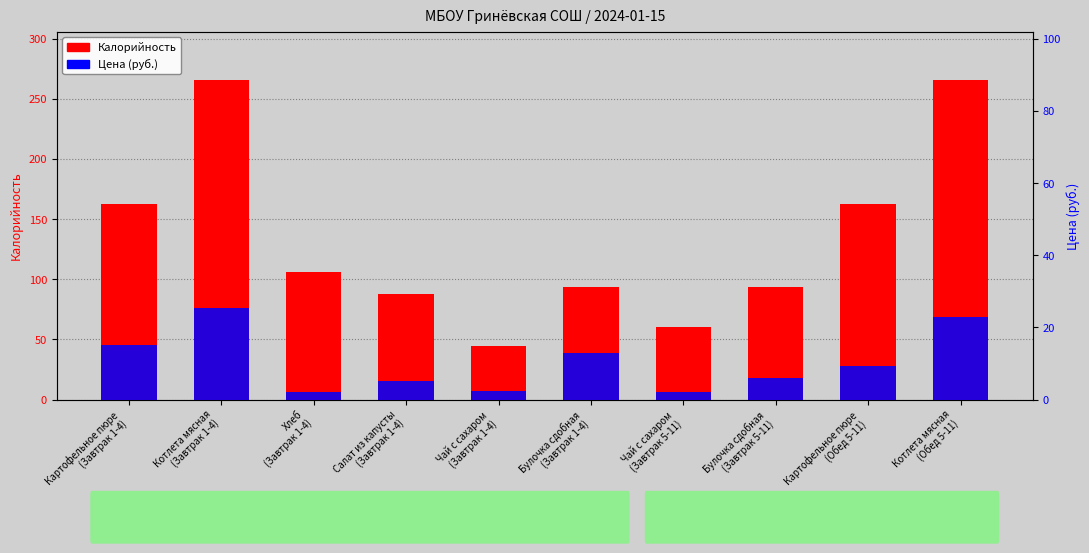

Rank the series at Котлета мясная
(Завтрак 1-4) from highest to lowest value.

Калорийность, Цена (руб.)